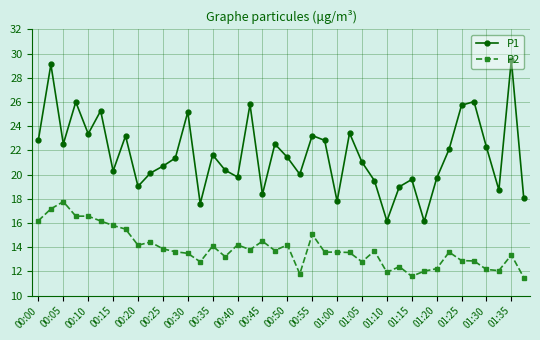

What is the lowest value of the P1 series?

16.1